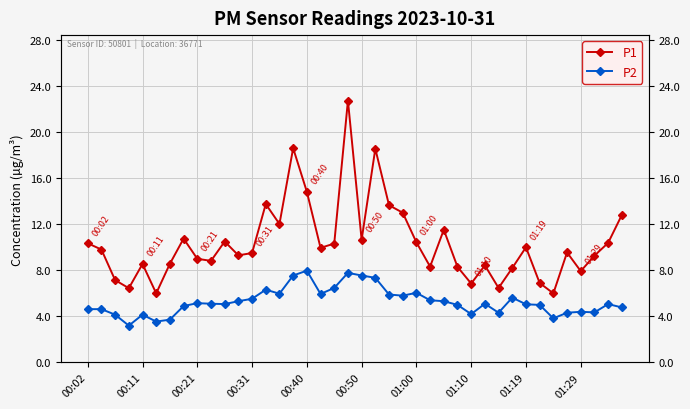

List the series in order of their overall mean, lowest first.

P2, P1